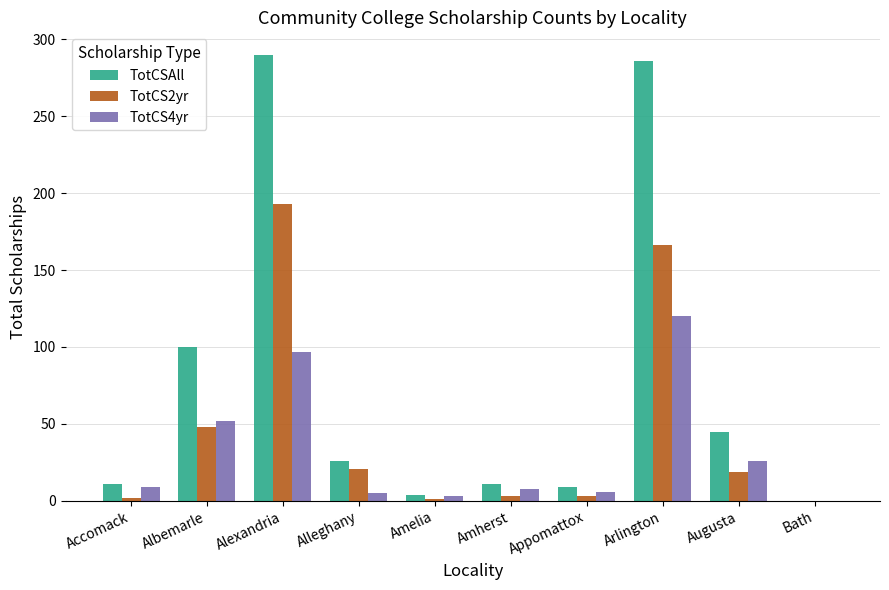

The value of TotCSAll at Appomattox is 9. True or false?

True